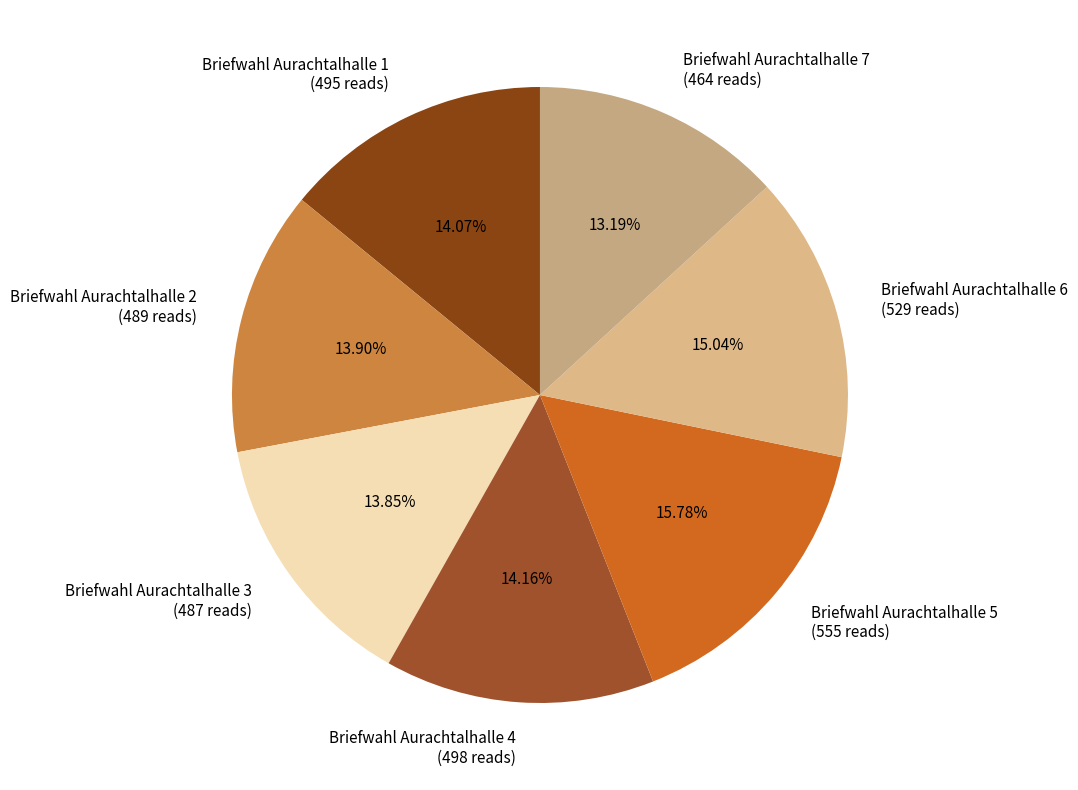

Is there any slice that represents more than half of the pie?

No